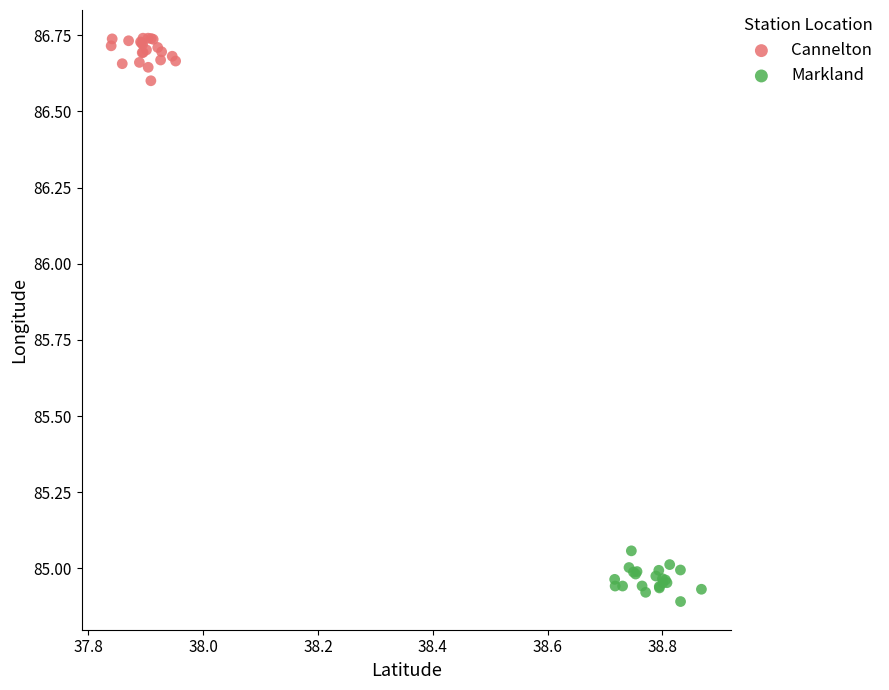

Which series contains the highest Y value?

Cannelton